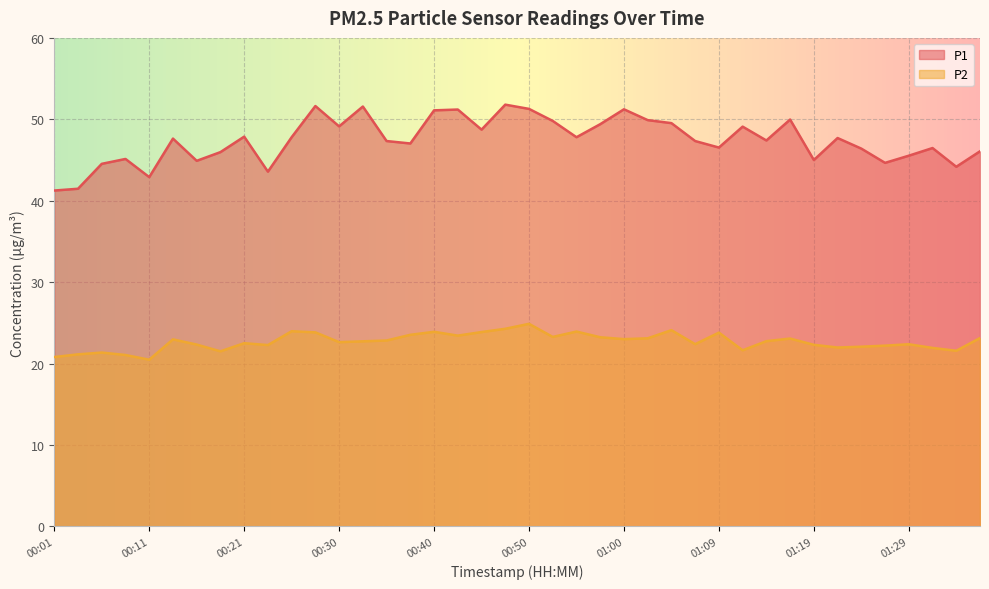

Does the chart display data point markers on the line(s)?

No